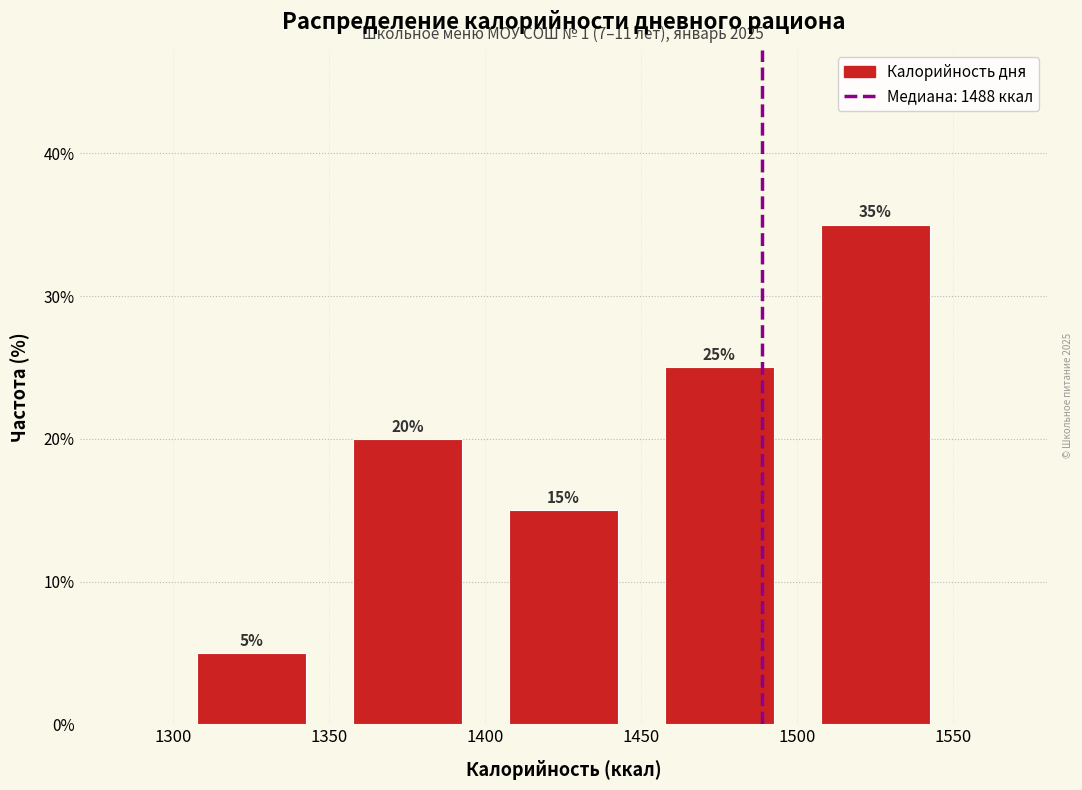

Reading left to right, transcribe this chart: for each bar, give the range it covers on the x-axis and its height.

1300 to 1350: 5
1350 to 1400: 20
1400 to 1450: 15
1450 to 1500: 25
1500 to 1550: 35